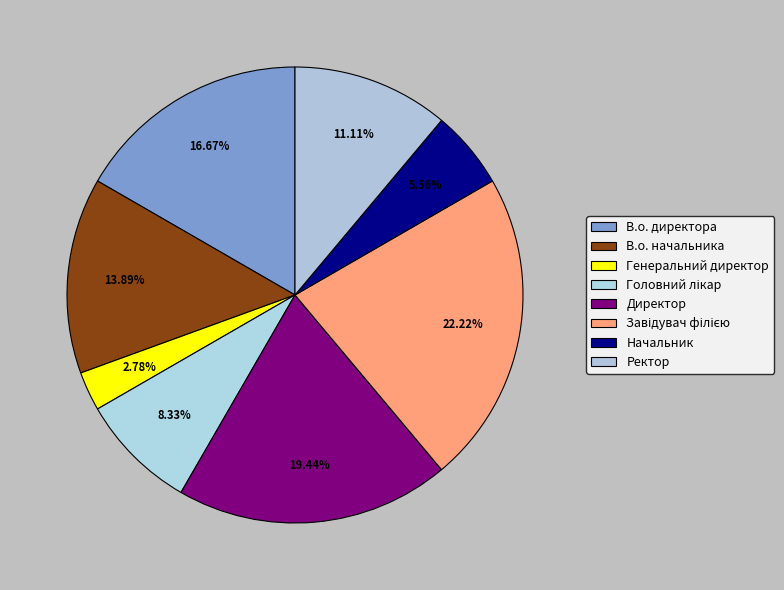

Count the number of slices in the pie.

8